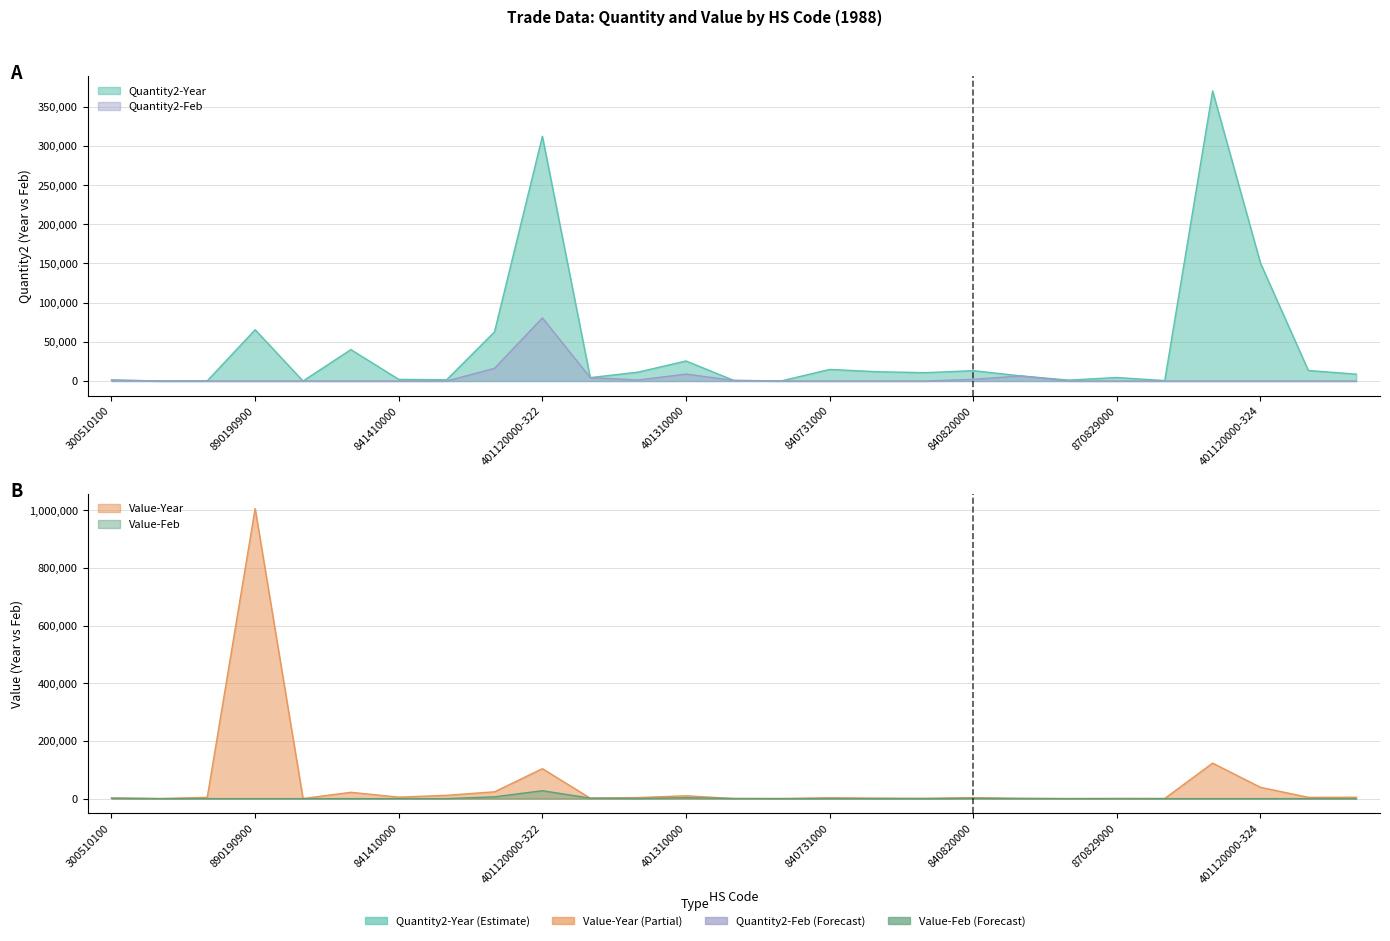

What is the total value across all series at 870829000?

5327